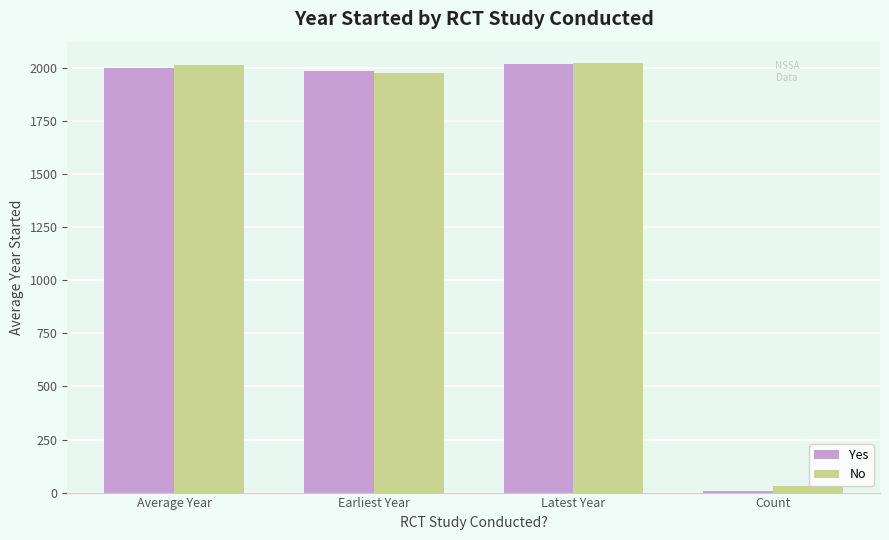

Read the No value at Count.

29.0